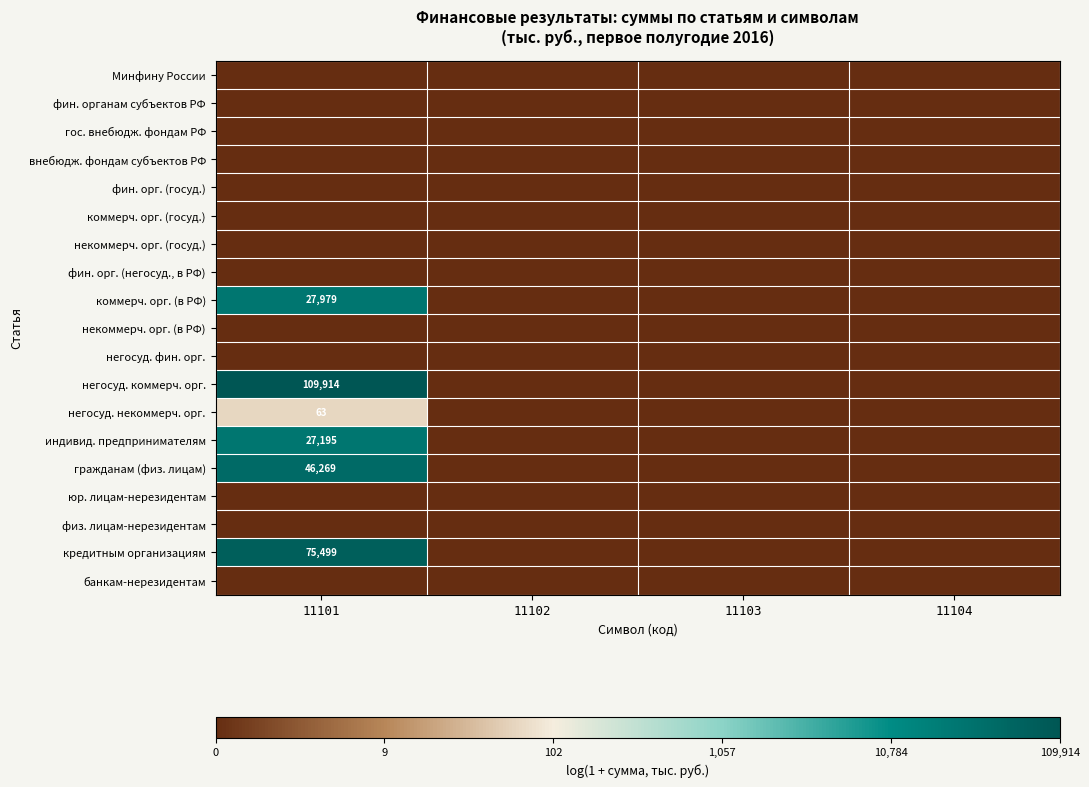

True or false: кредитным организациям has a value of 47948 at 11101.

False